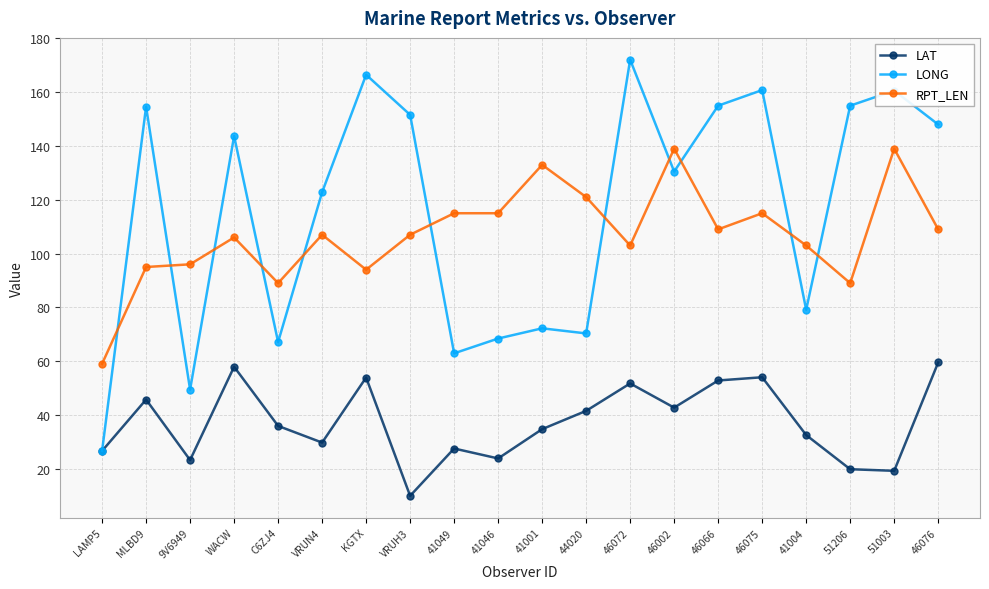

What is the label of the 8th point from the right?

46072